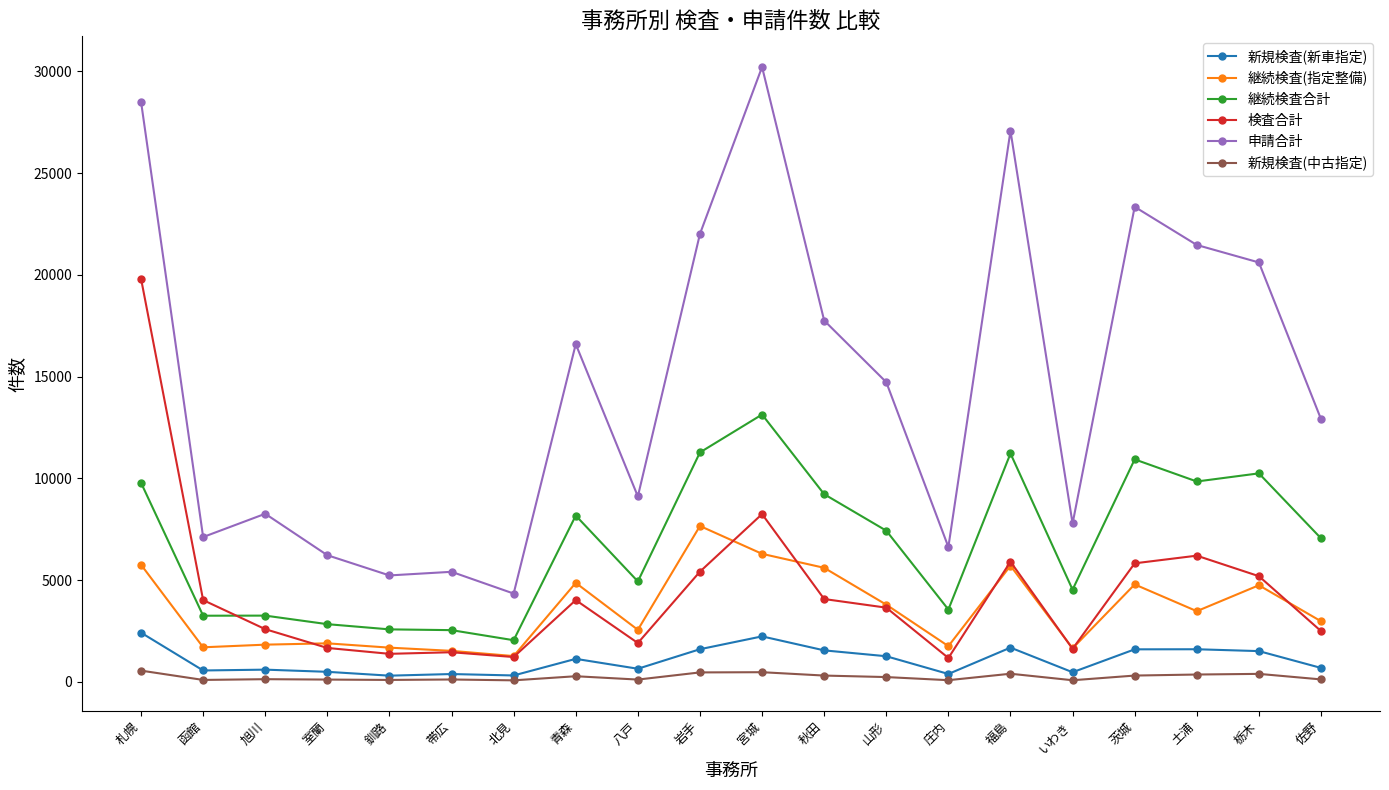

What position from the left is 岩手?

10